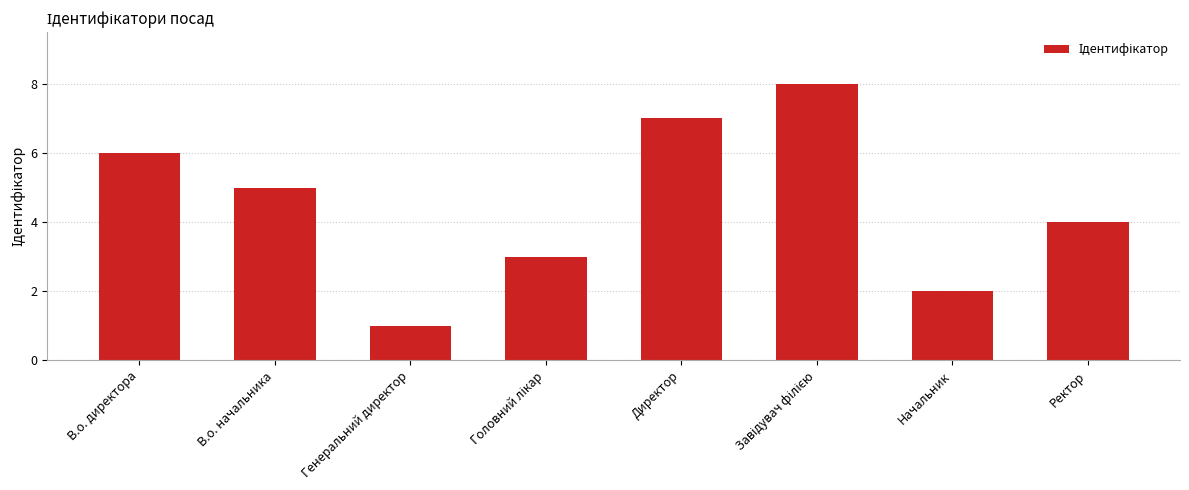

Reading right to left, list all the values displayed in this chart.

4	2	8	7	3	1	5	6